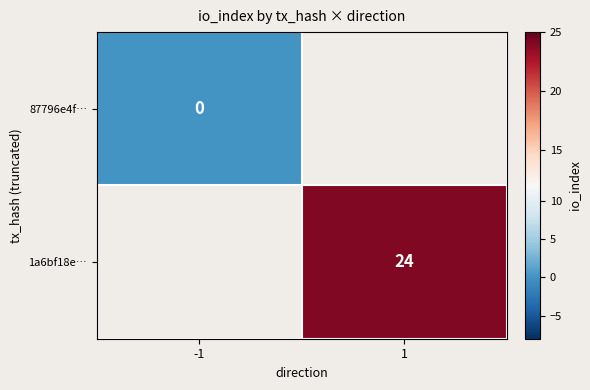

How many distinct data groups are displayed?

2